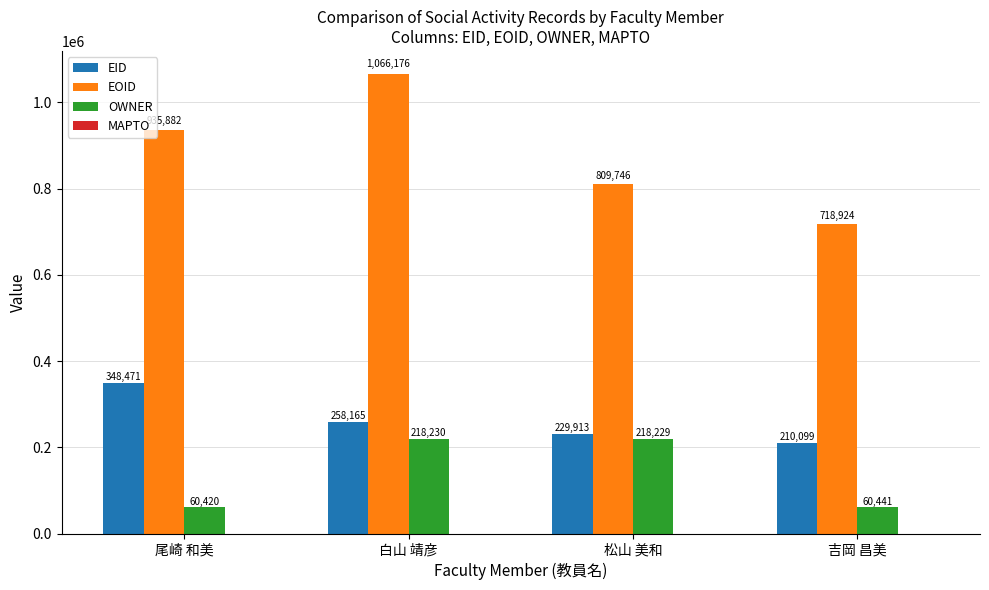

At which label does OWNER first exceed 218229?

白山 靖彦